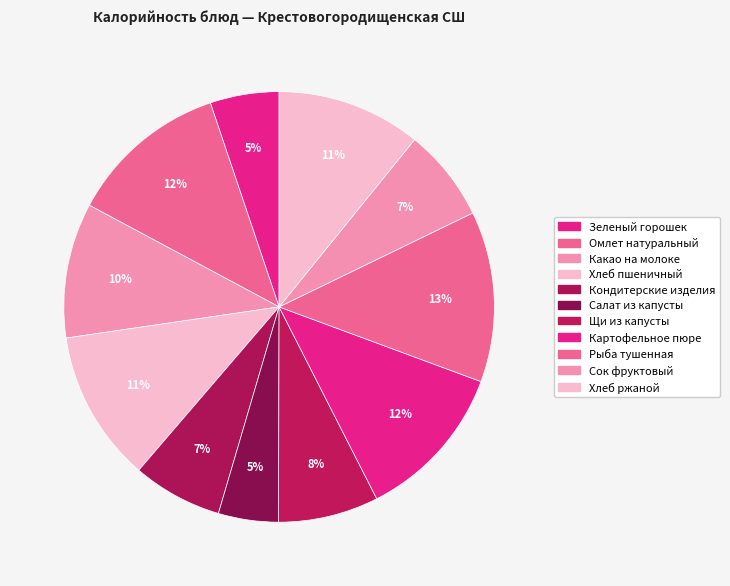

Is Рыба тушенная the majority of the pie?

No